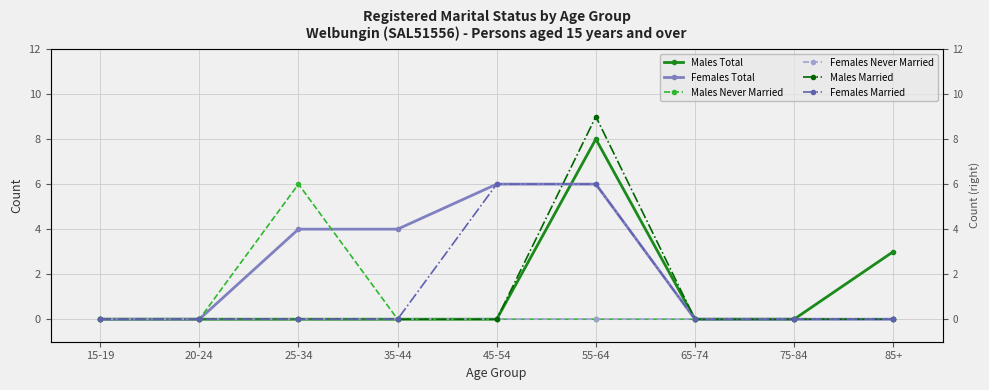

At 55-64, list the series in order from smallest to largest.

Males Never Married, Females Never Married, Females Total, Females Married, Males Total, Males Married